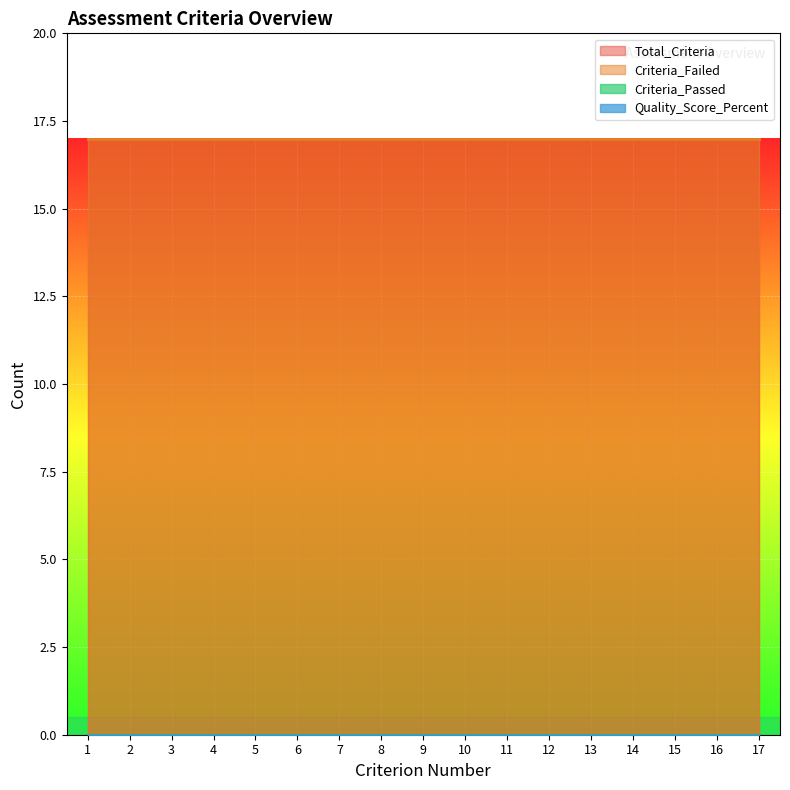

True or false: Criteria_Passed and Total_Criteria cross at least once.

False